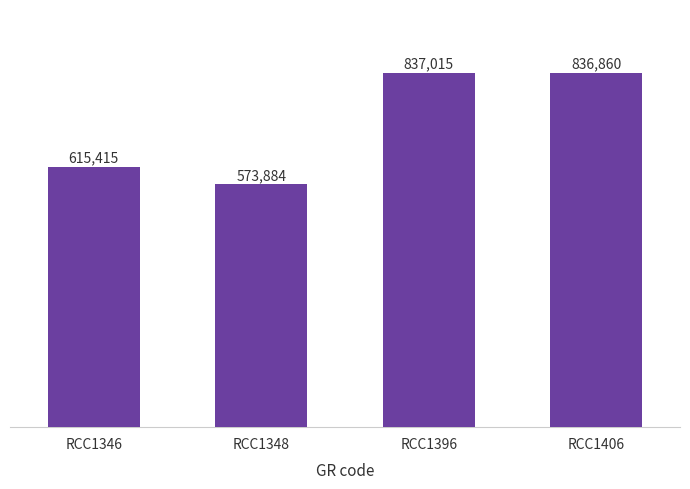

What is the change in value from RCC1346 to RCC1348?

-41531